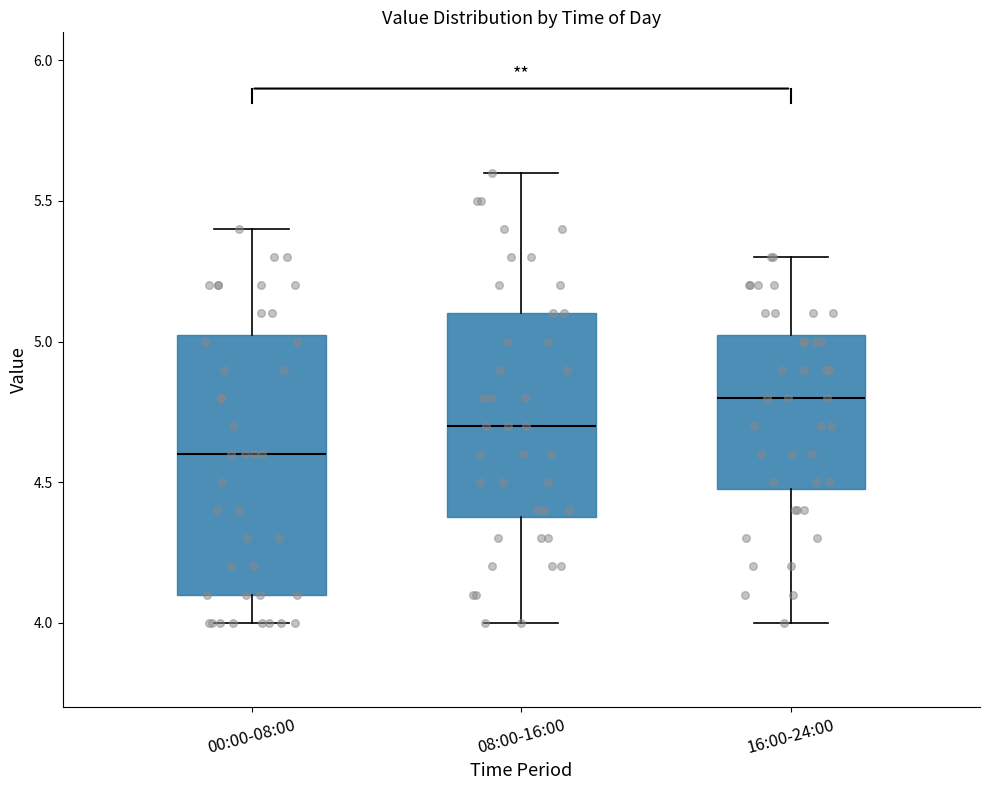

Reading left to right, transcribe this box plot: for each box, give where its median line is, the range the box spans, and where its two whiskers end, as read against the y-axis. The values are not printed on the chart, so give them approximately, as read against the axis.

00:00-08:00: median 4.60, box 4.10 to 5.05, whiskers 4.00 to 5.40
08:00-16:00: median 4.70, box 4.40 to 5.10, whiskers 4.00 to 5.60
16:00-24:00: median 4.80, box 4.50 to 5.05, whiskers 4.00 to 5.30